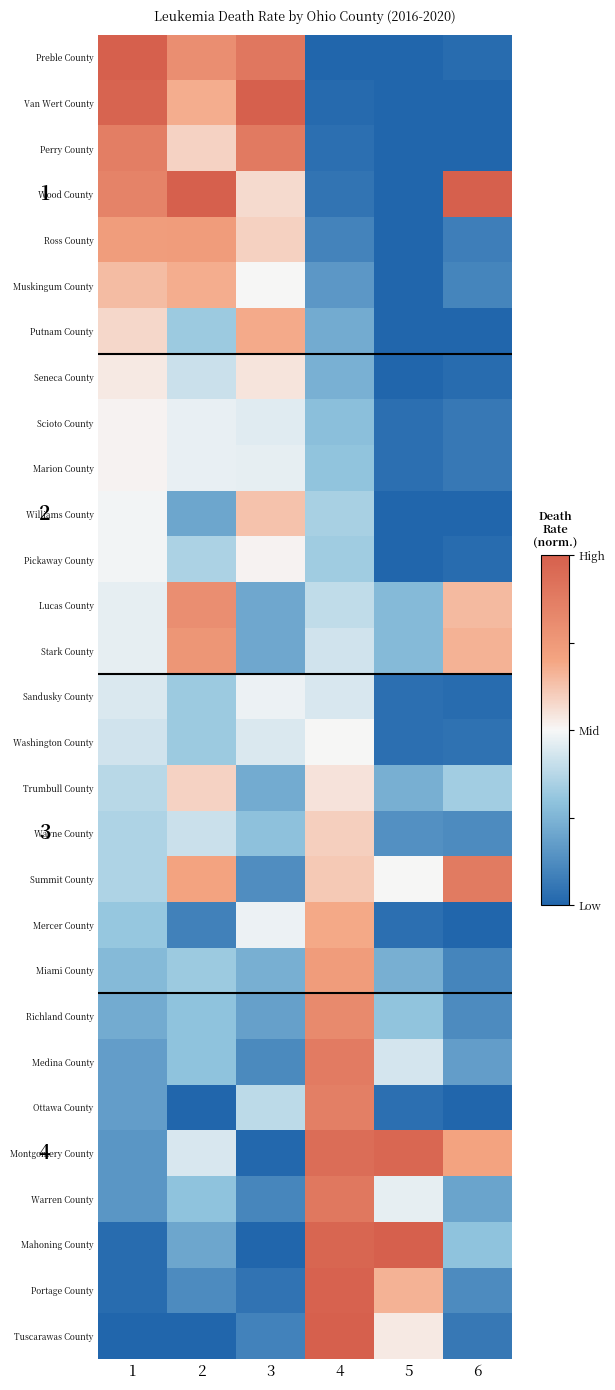

Which category has the highest value in the Perry County series?

3